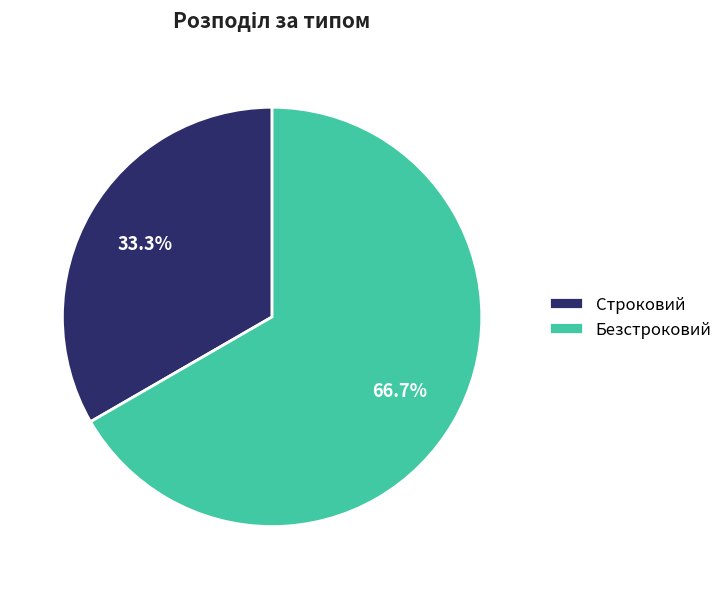

What percentage is the Строковий slice, to the nearest percent?

33%